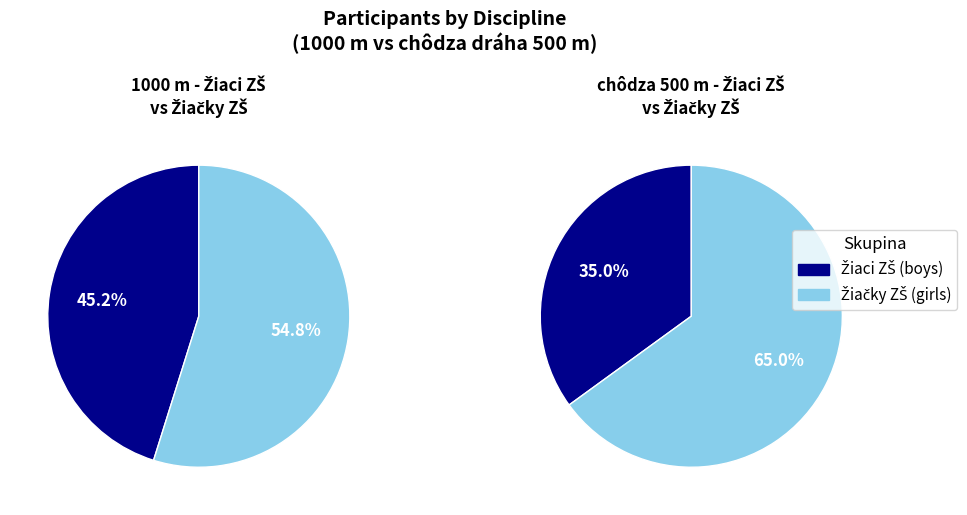

Between 1000 m - Žiačky ZŠ and 1000 m - Žiaci ZŠ, which is larger?

1000 m - Žiačky ZŠ